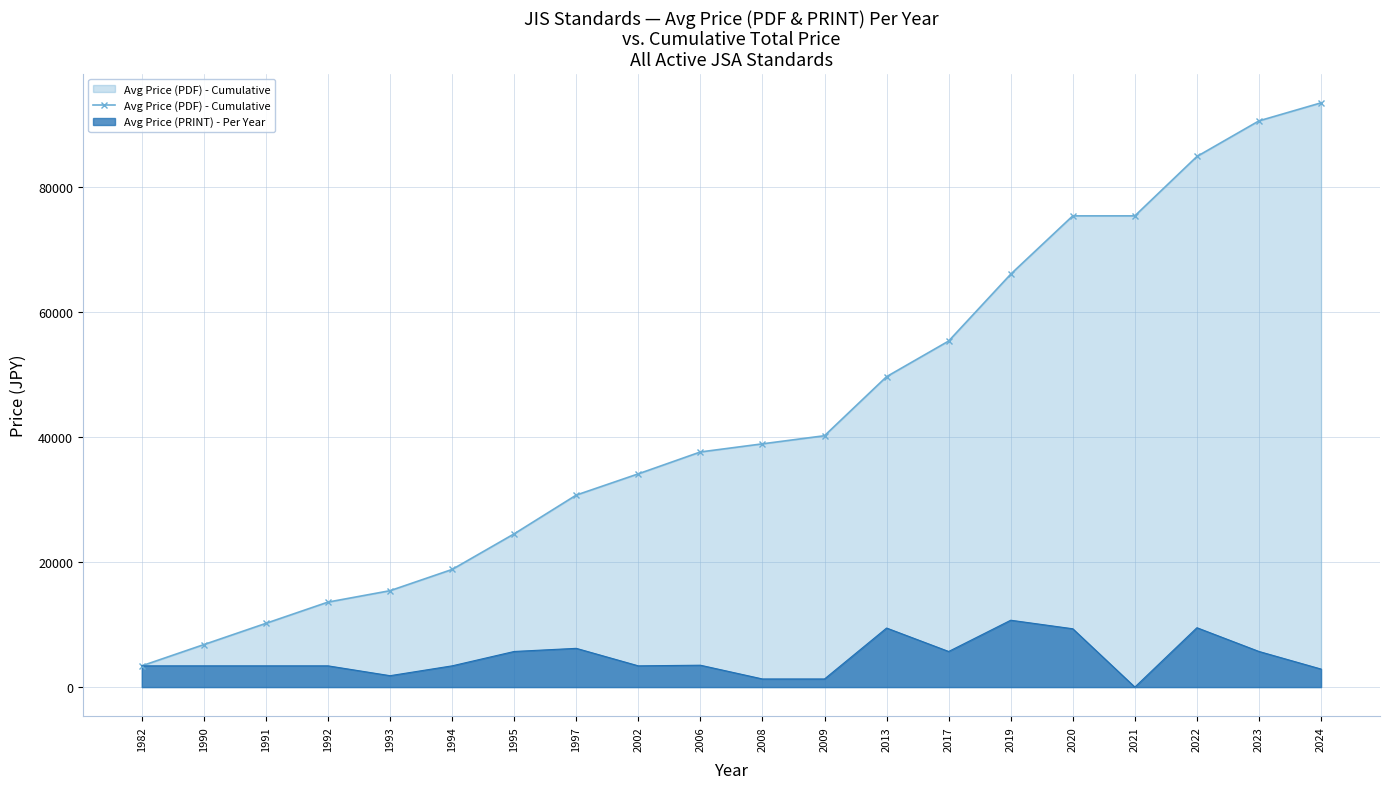

What is the change in value from 1991 to 2024?

+83294.0